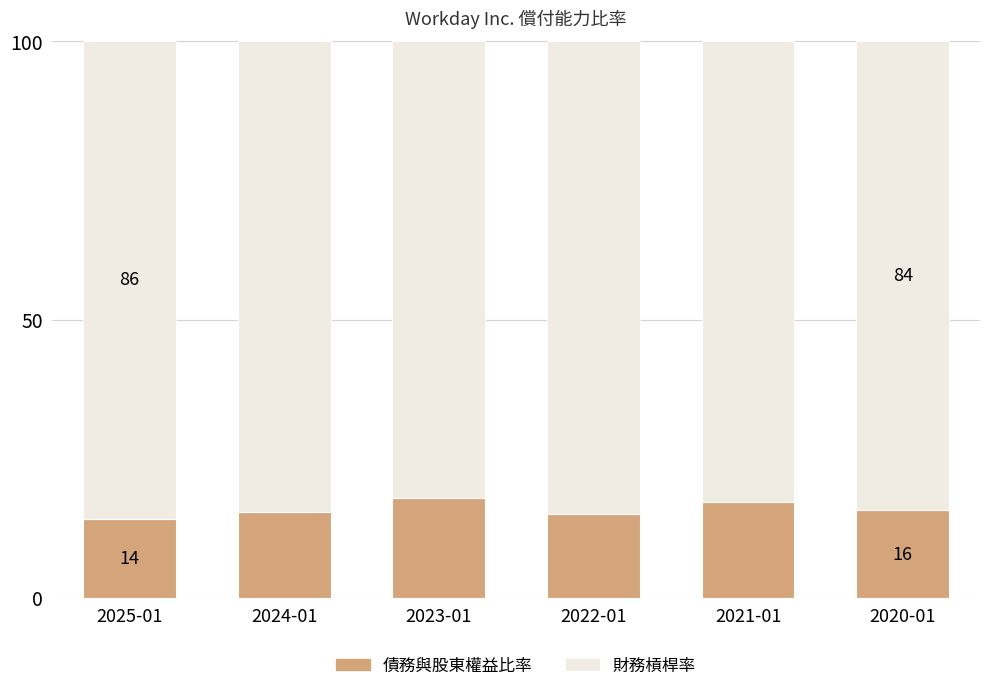

What is the minimum value for 債務與股東權益比率?

14.2